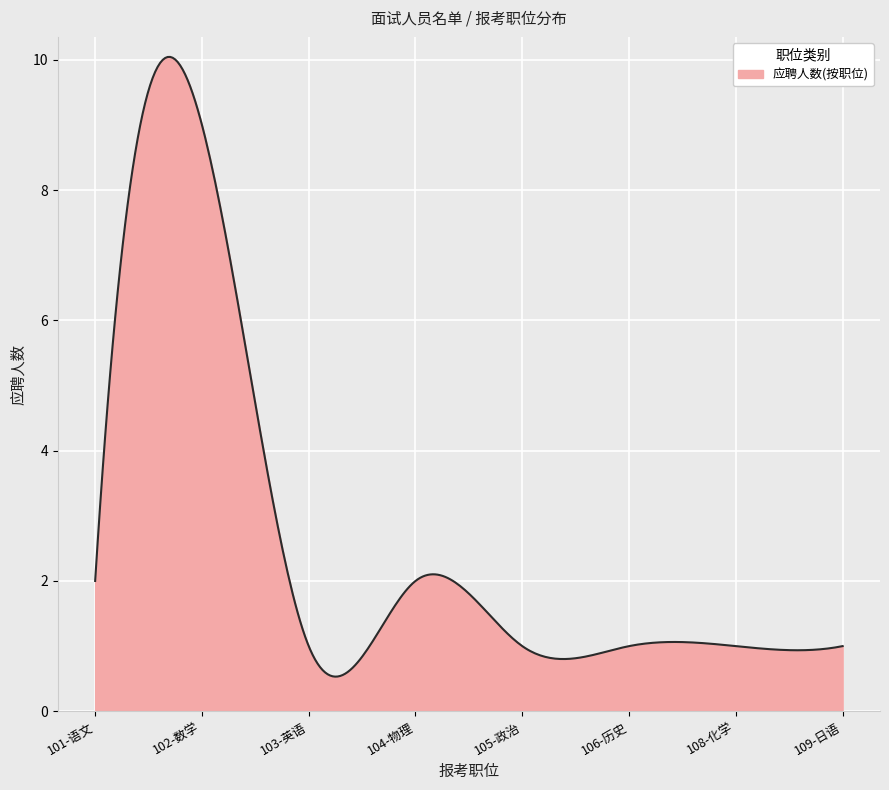

What is the average value?

2.7